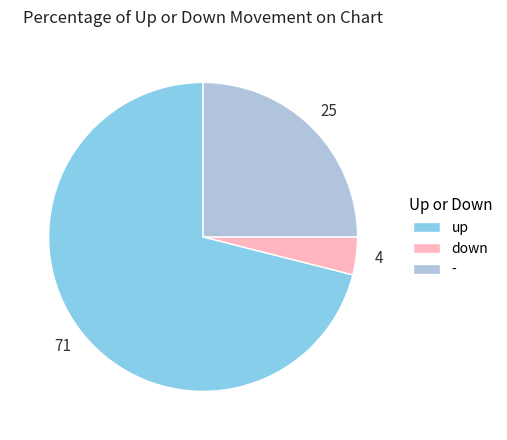

Is it true that up is 83% of the pie?

False